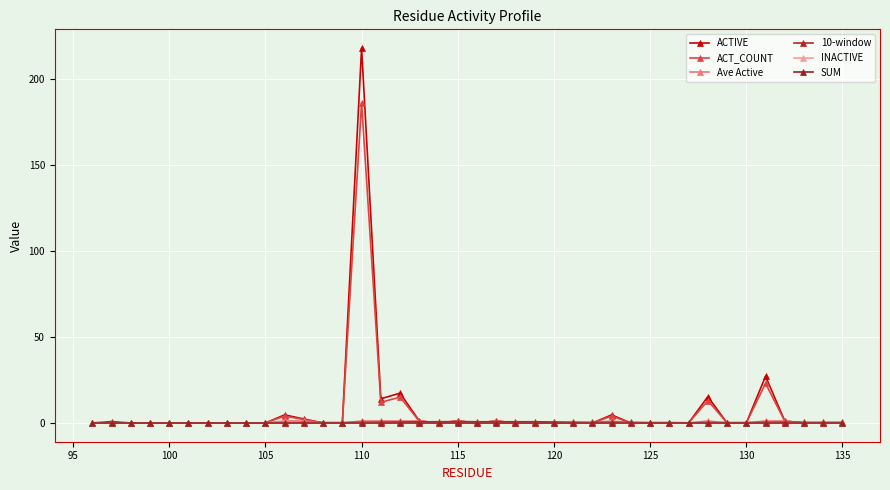

After their last crossing, which series has the higher values: ACT_COUNT or Ave Active?

Ave Active